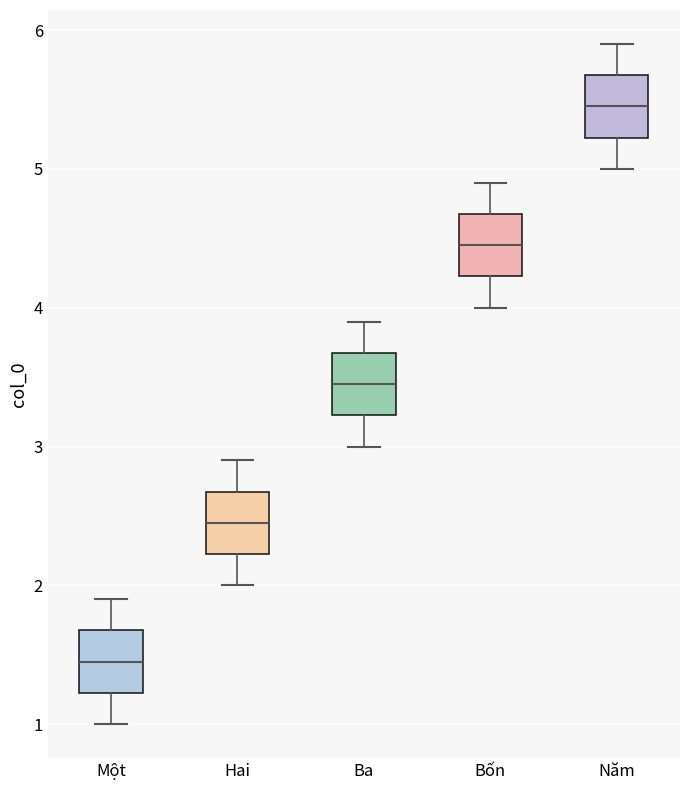

Where does the lower whisker of the box for Ba end on the y-axis? The values are not printed on the chart, so give them approximately, as read against the axis.

3.0